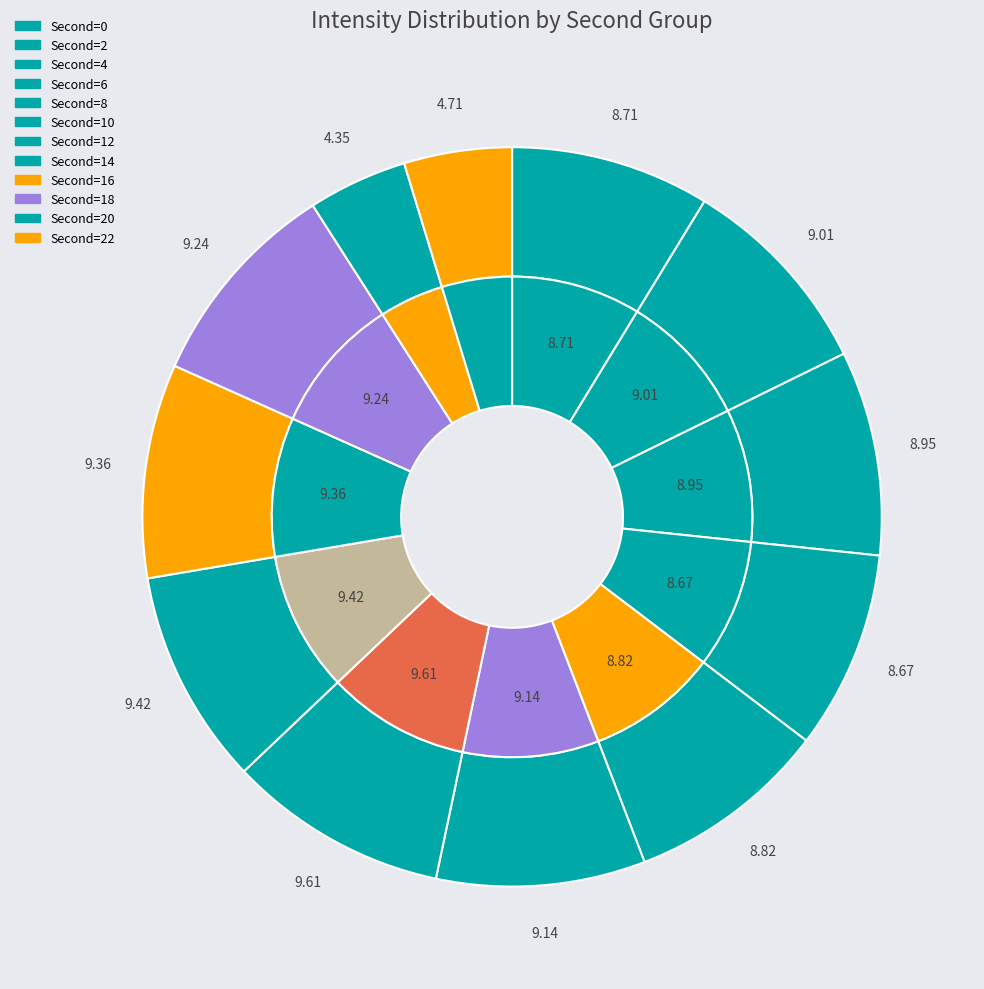

Is there any slice that represents more than half of the pie?

No